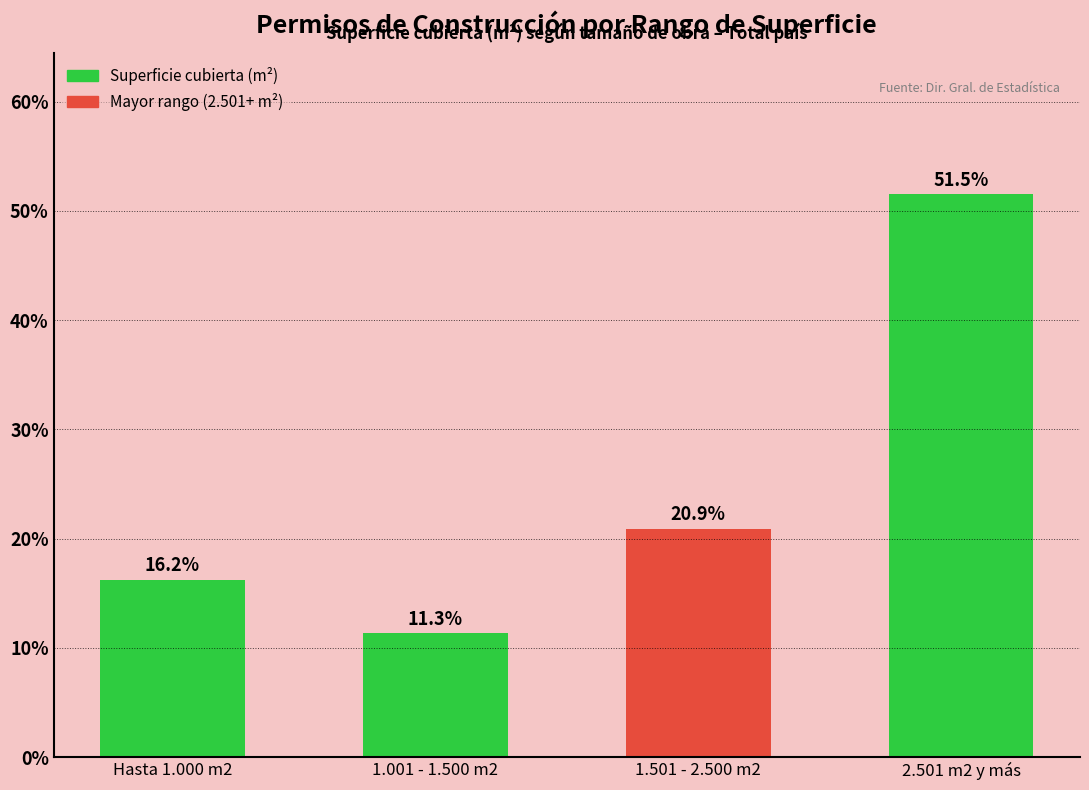

Rank the categories by value from lowest to highest.

1.001 - 1.500 m2, Hasta 1.000 m2, 1.501 - 2.500 m2, 2.501 m2 y más